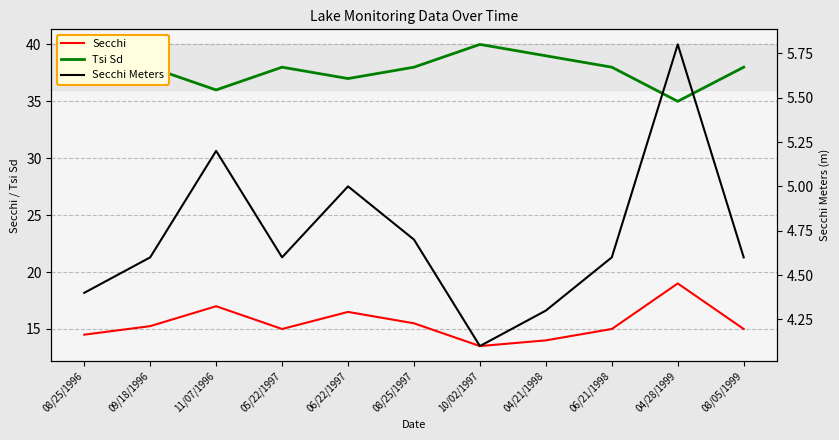

What position from the left is 08/25/1996?

1